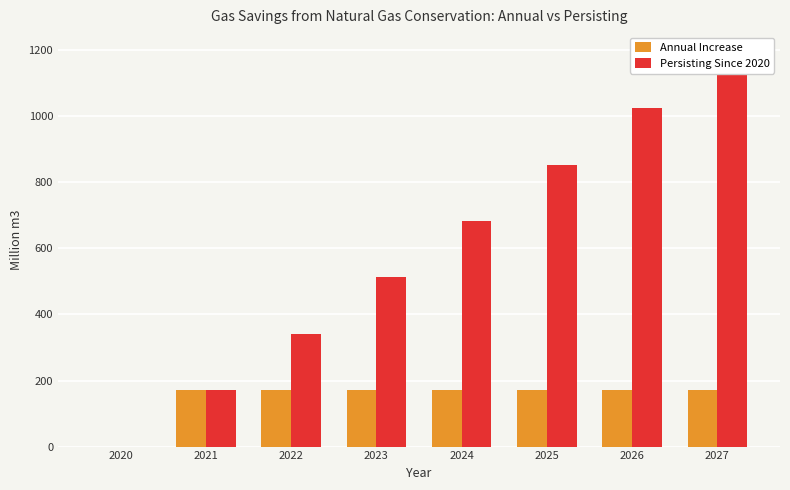

Is the value of Annual Increase at 2020 greater than the value of Persisting Since 2020 at 2027?

No